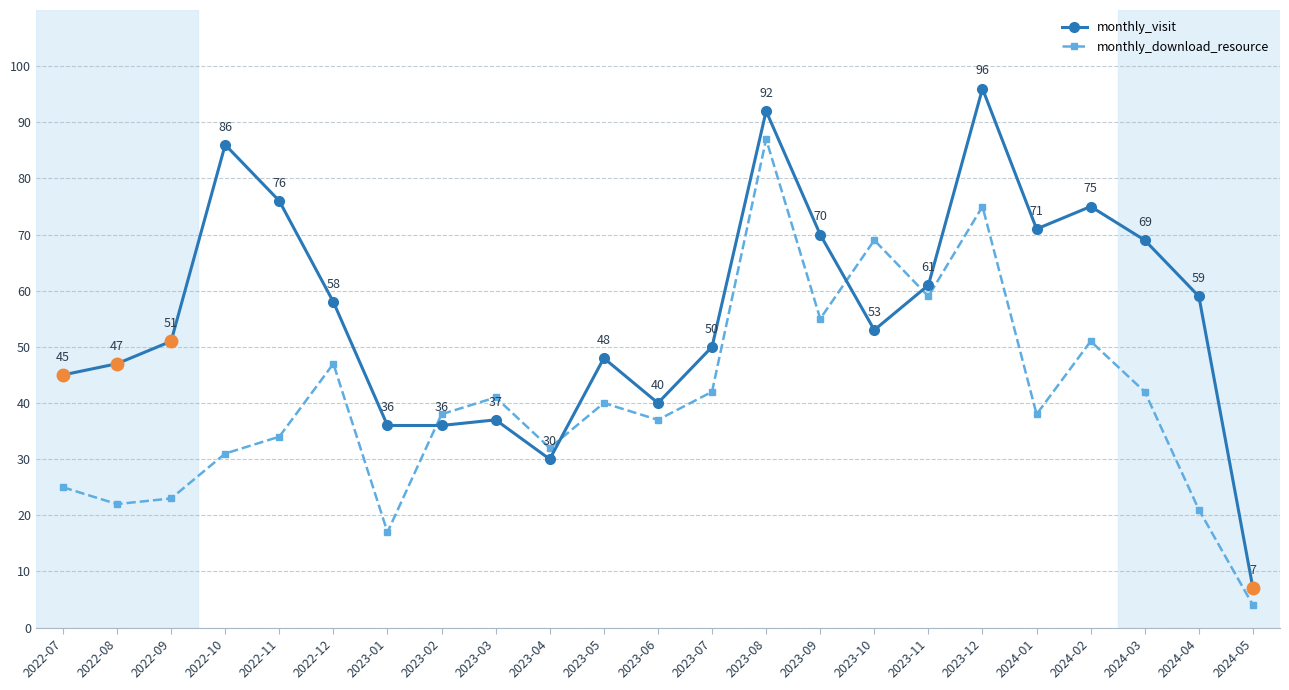

What is the difference between the highest and lowest values at 2022-12?

11